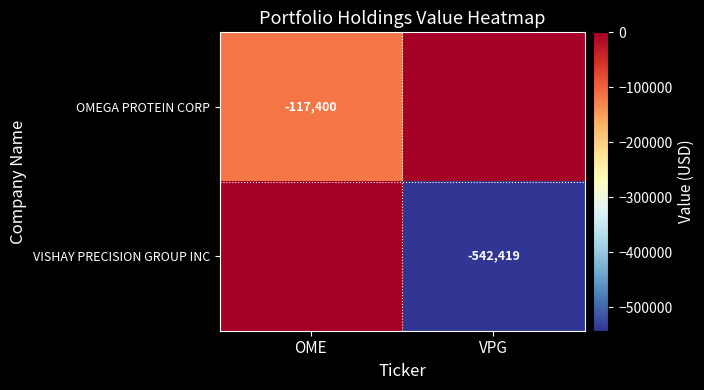

The value of VISHAY PRECISION GROUP INC at VPG is -542419. True or false?

True